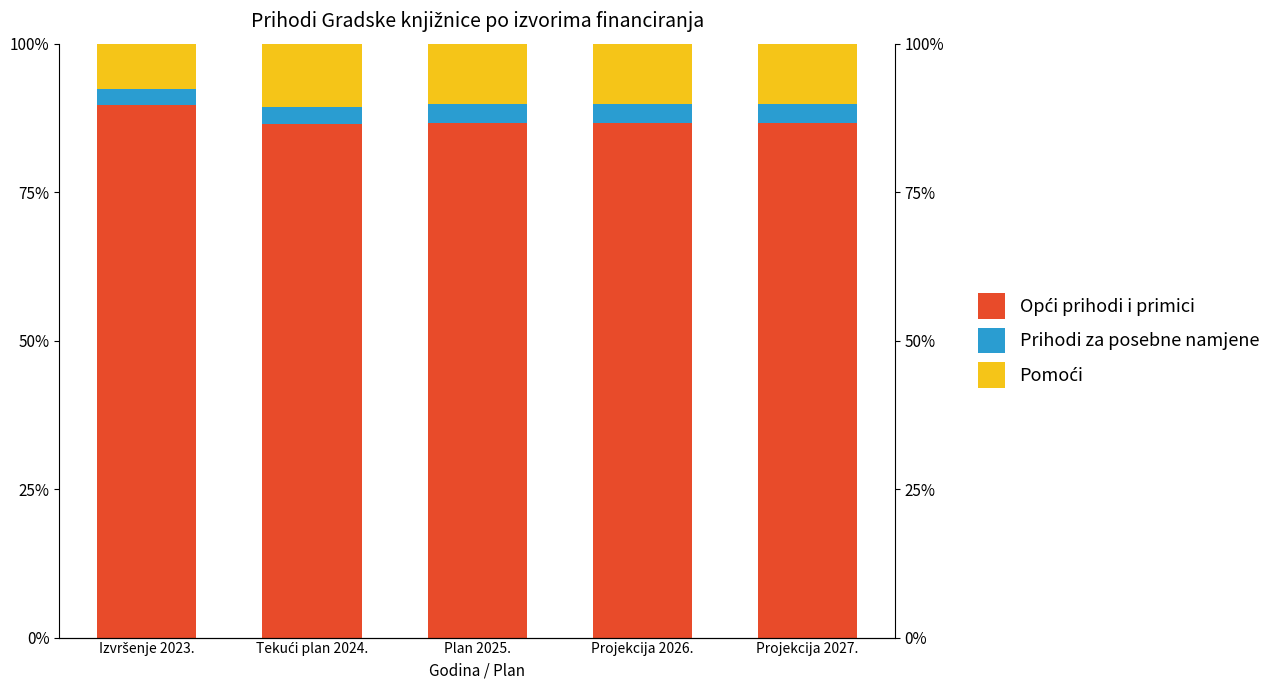

The value of Opći prihodi i primici at Plan 2025. is 86.6. True or false?

True